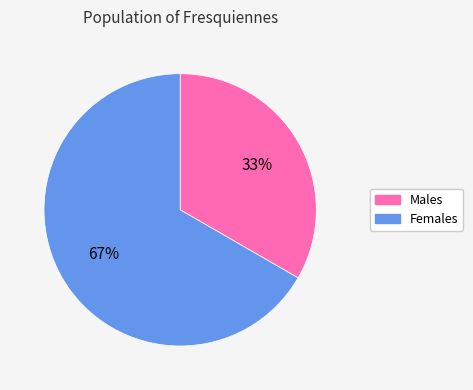

To the nearest percent, what is the average slice percentage?

50%